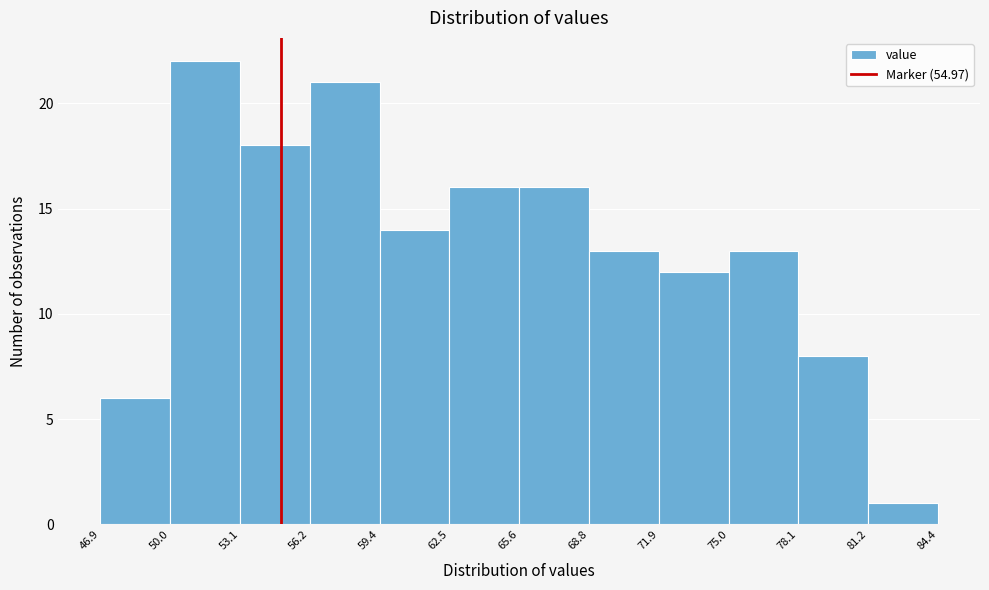

Reading left to right, list every bar in this chart as the range it spans on the x-axis followed by its height. The values are not printed on the chart, so give them approximately, as read against the axis.

46.9 to 50.0: 6
50.0 to 53.1: 22
53.1 to 56.2: 18
56.2 to 59.4: 21
59.4 to 62.5: 14
62.5 to 65.6: 16
65.6 to 68.8: 16
68.8 to 71.9: 13
71.9 to 75.0: 12
75.0 to 78.1: 13
78.1 to 81.2: 8
81.2 to 84.4: 1